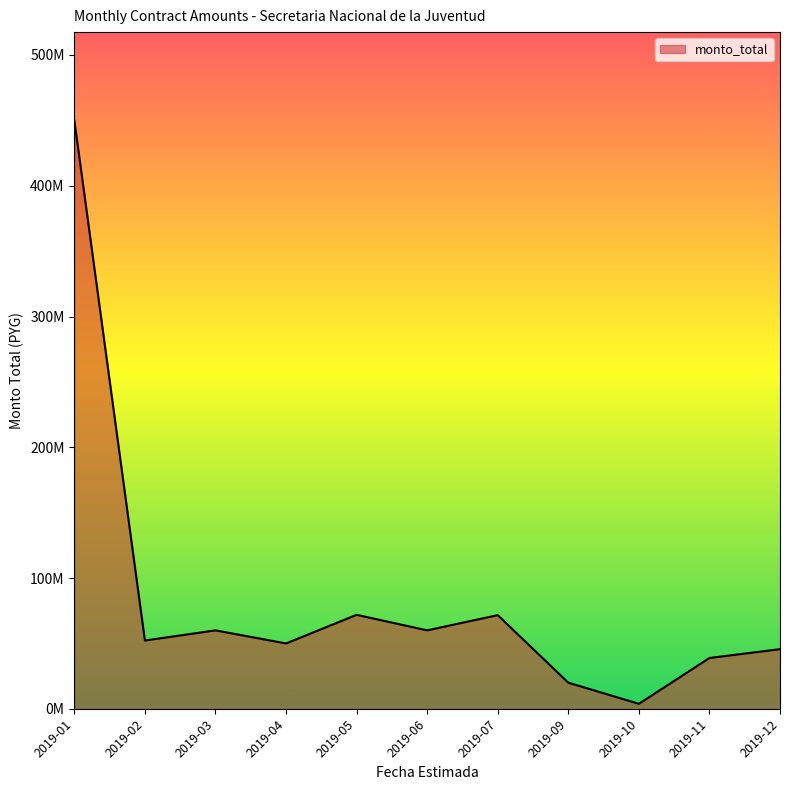

What is the minimum value shown in the chart?

3850000